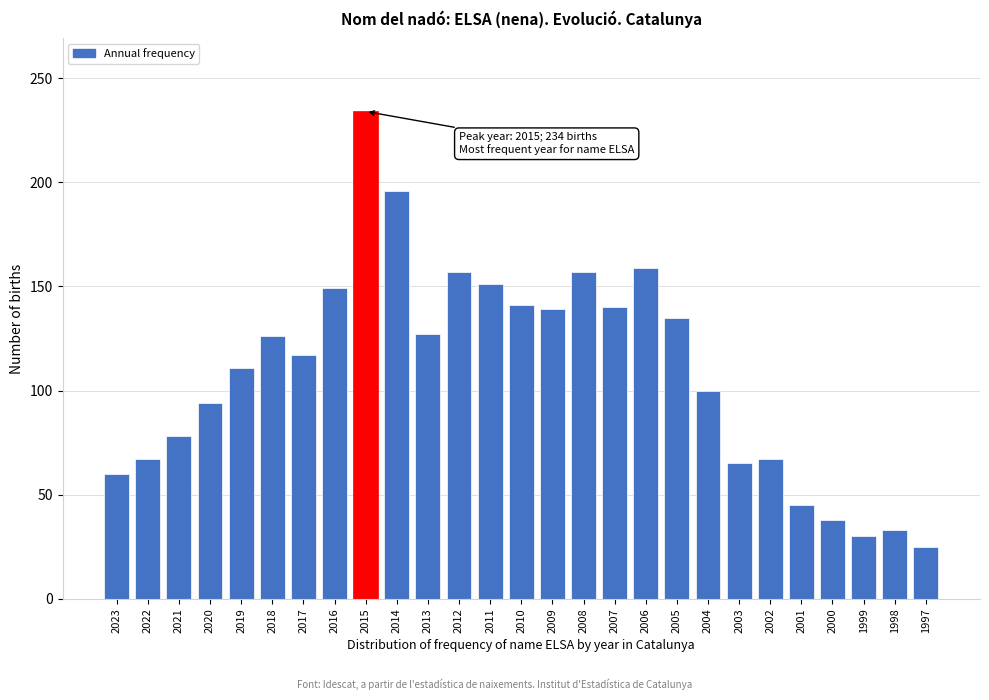

What is the sum of all values?

2941